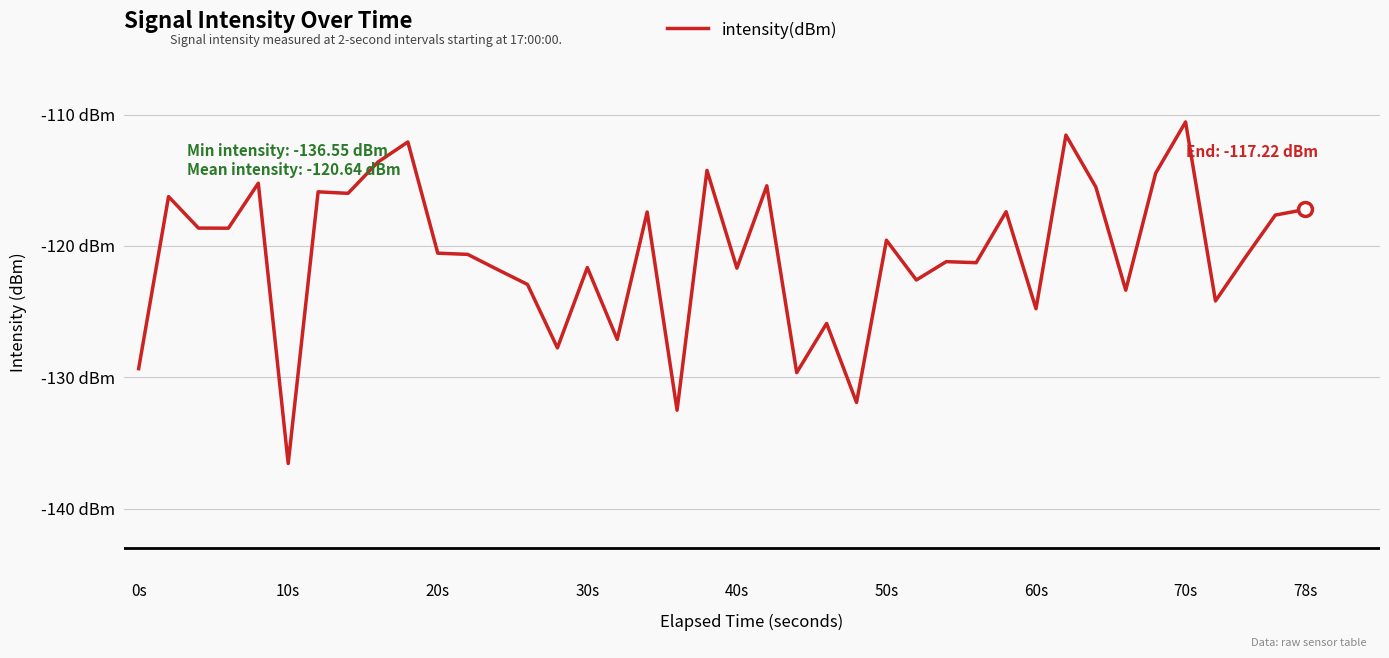

Does the chart have visible grid lines?

Yes